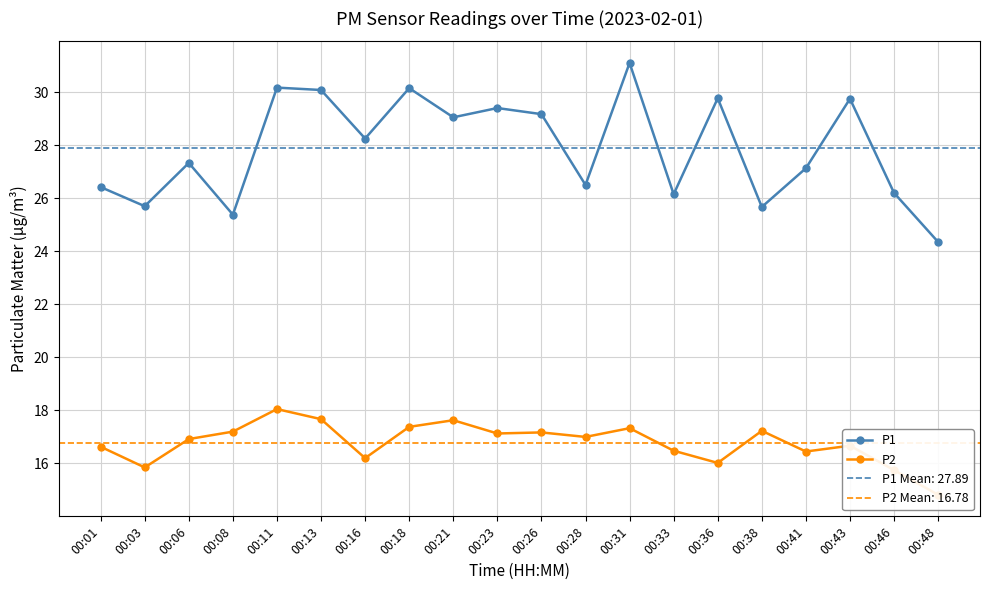

What is the value of the P2 point at the 7th from the left?

16.2